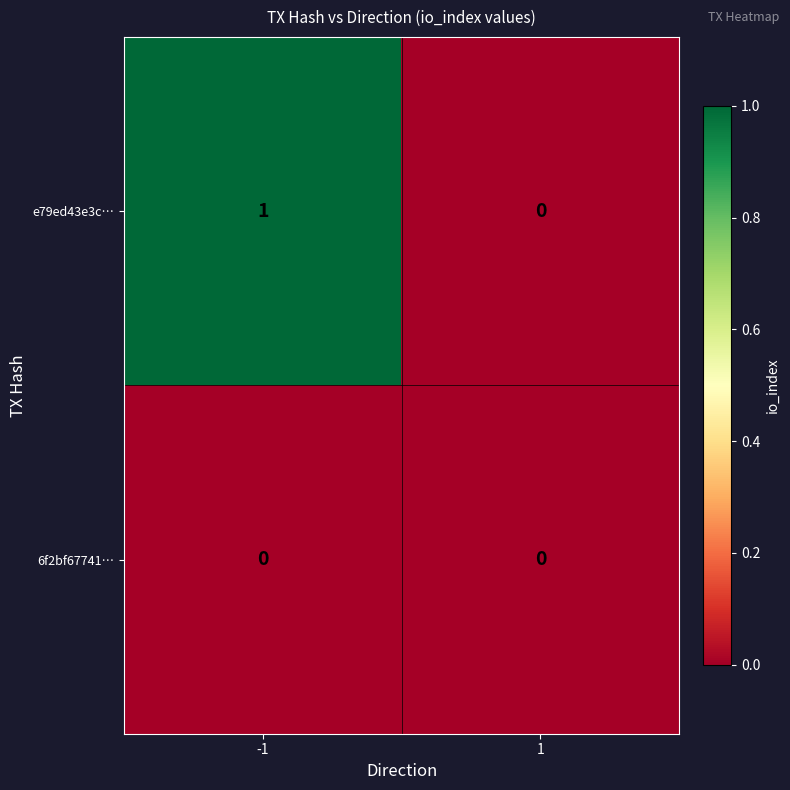

Which series has the widest spread of values?

e79ed43e3c…